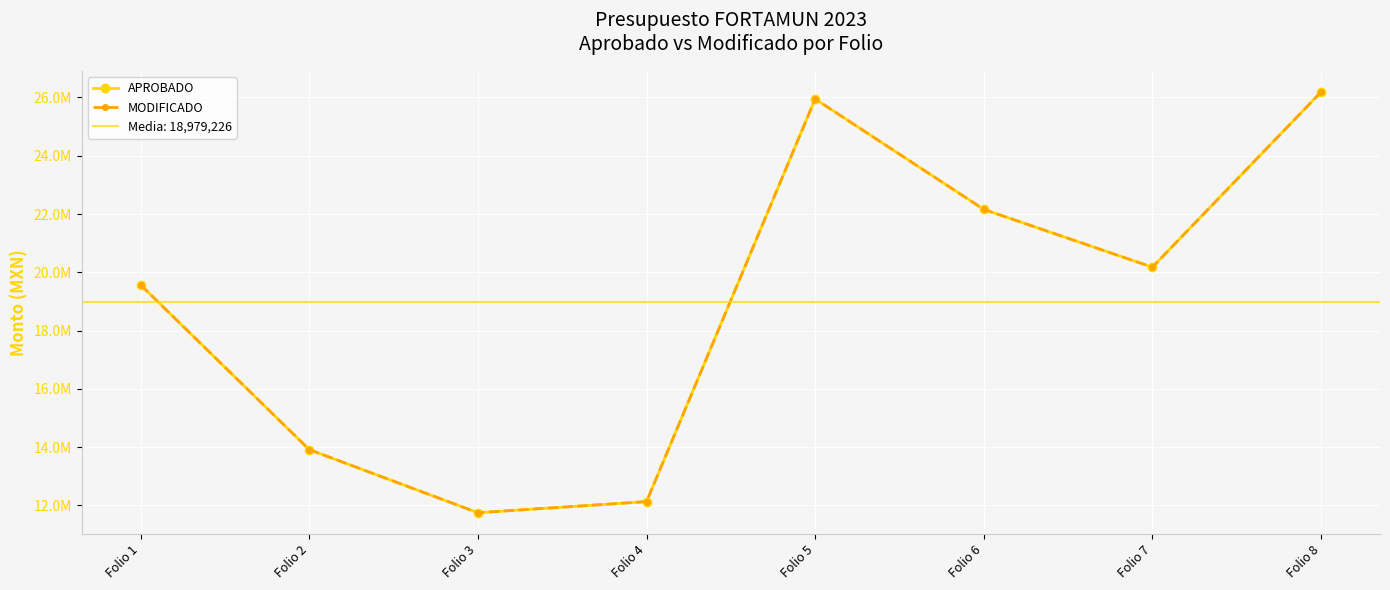

Reading left to right, what are all the values shown in this chart?

APROBADO: 19567907.6	13915834.3	11750903.3	12132564.0	25948238.0	22158501.1	20175839.7	26184023.1
MODIFICADO: 19567907.6	13915834.3	11750903.3	12132564.0	25948238.0	22158501.1	20175839.7	26184023.1